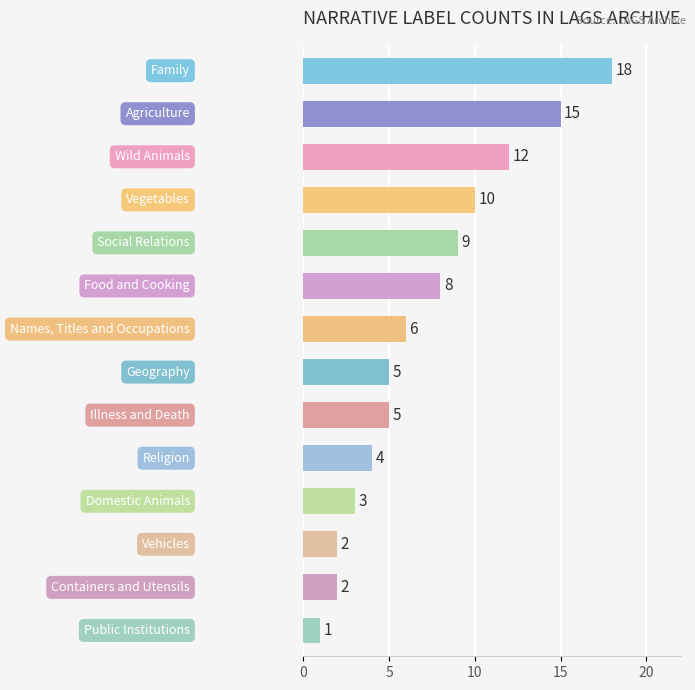

What is the average value?

7